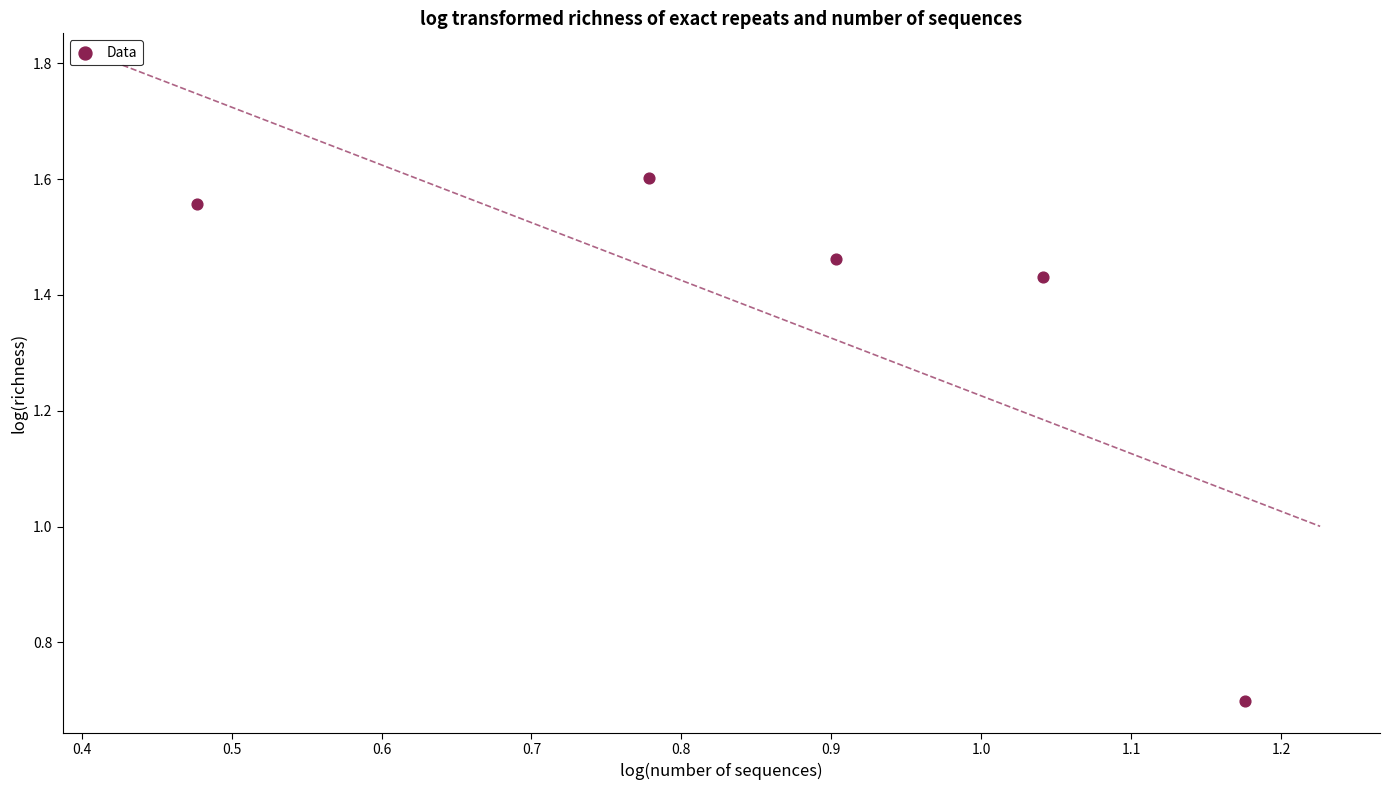

What is the average X value?

0.9